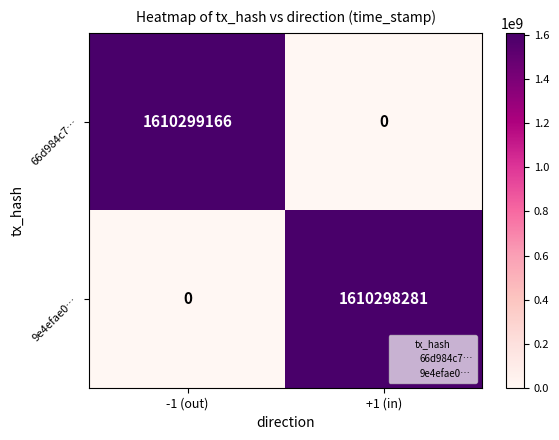

The 9e4efae0… series shows 0 at -1 (out). True or false?

True